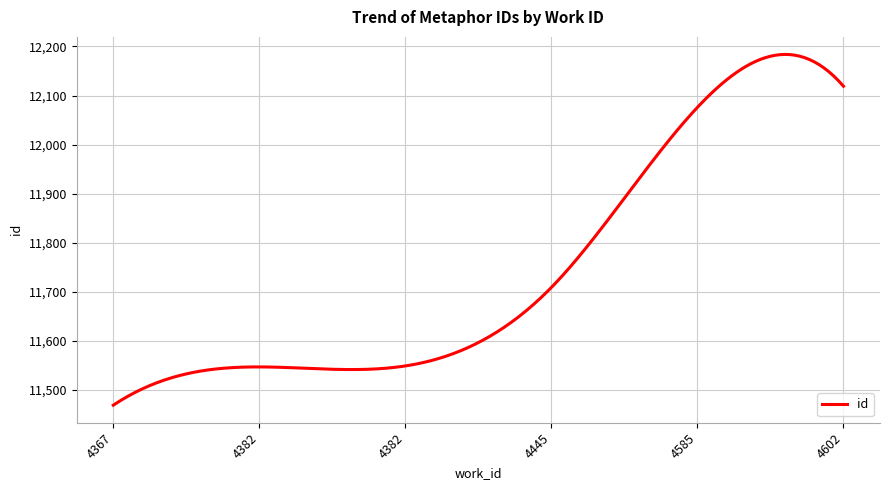

What is the difference between the maximum and minimum values?

714.8